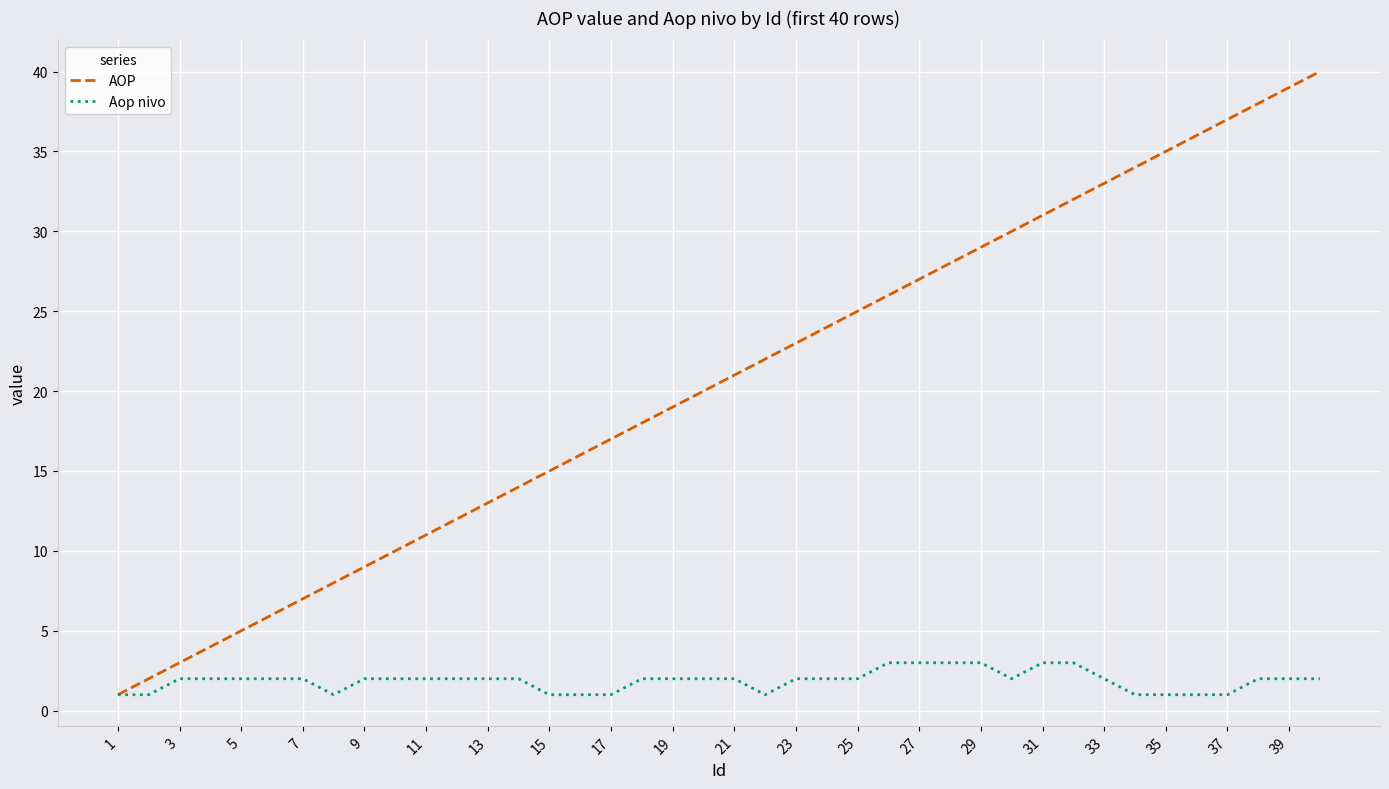

What is the maximum value for AOP?

40